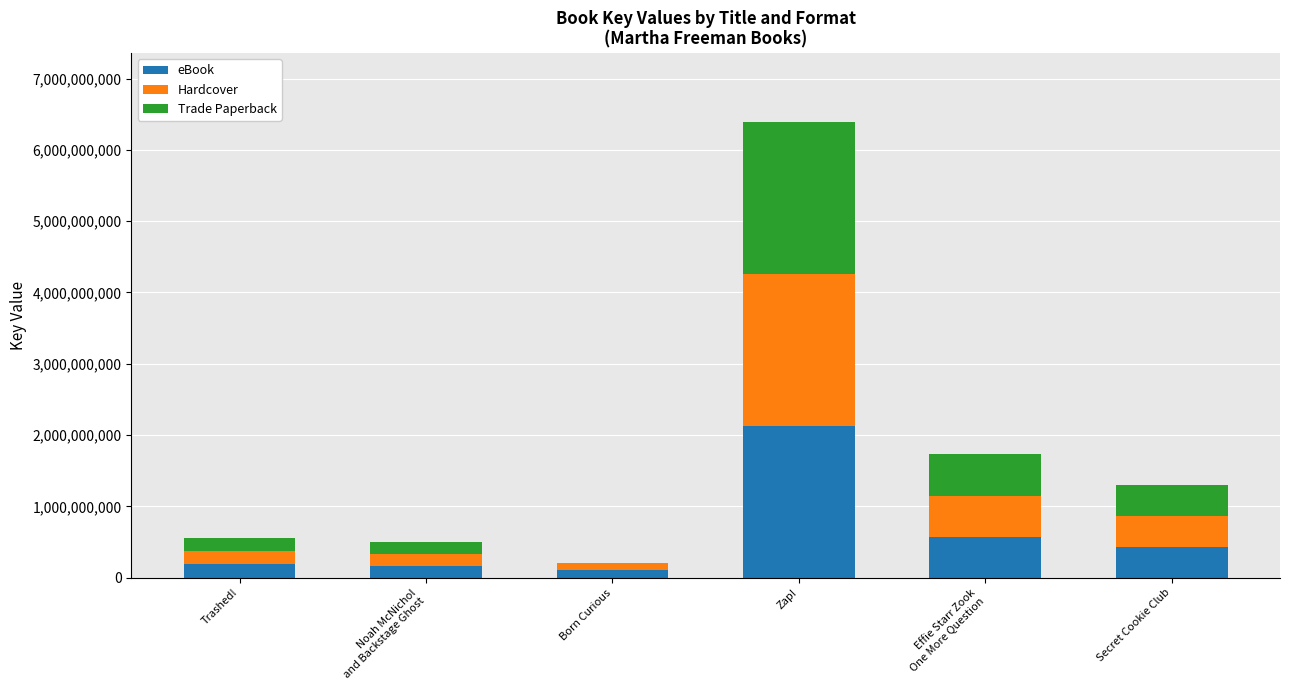

What is the maximum value for eBook?

2132392768